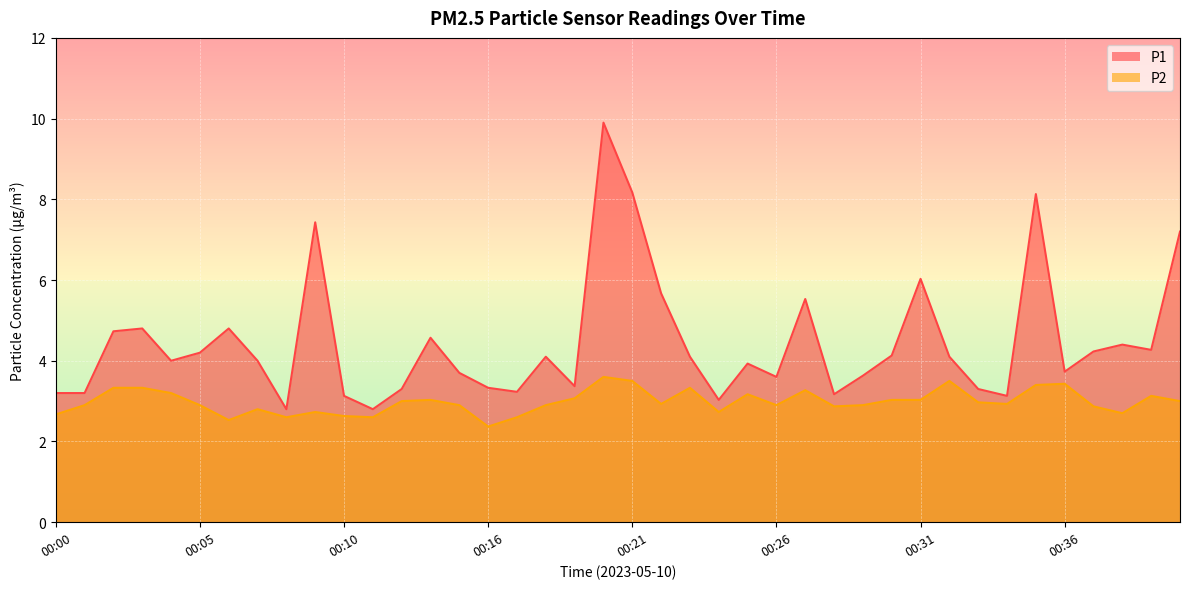

How many lines are shown in the chart?

2